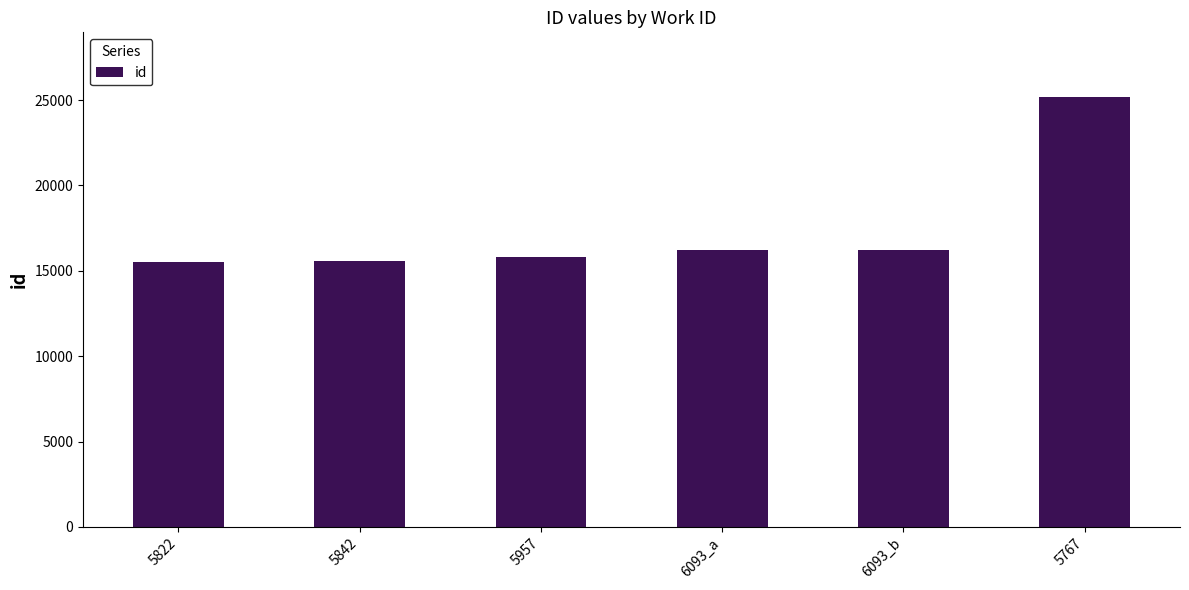

What is the value of the 4th bar from the left?

16205